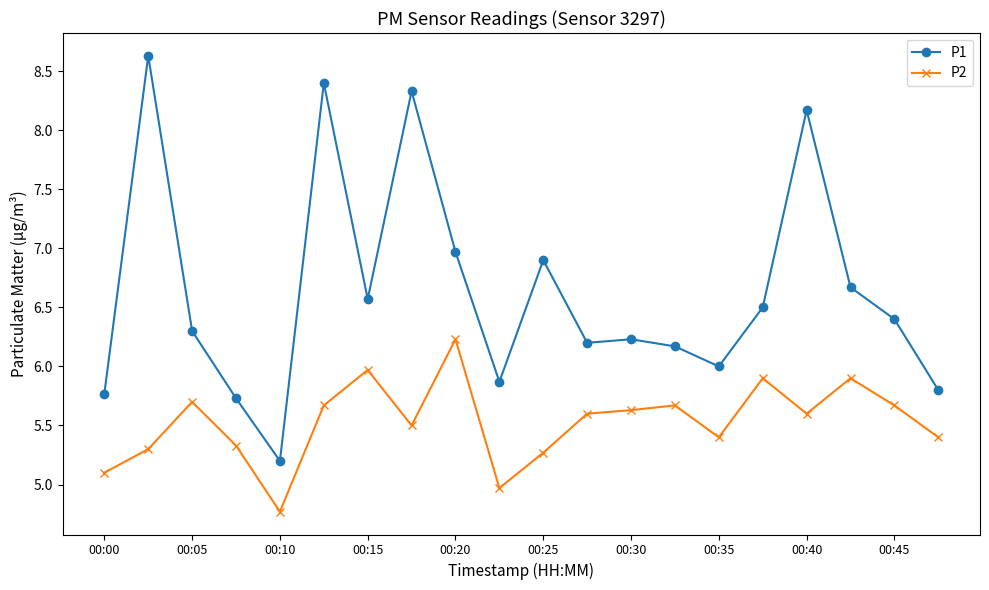

In P1, how many points are lower than both neighbors (excluding endpoints)?

5